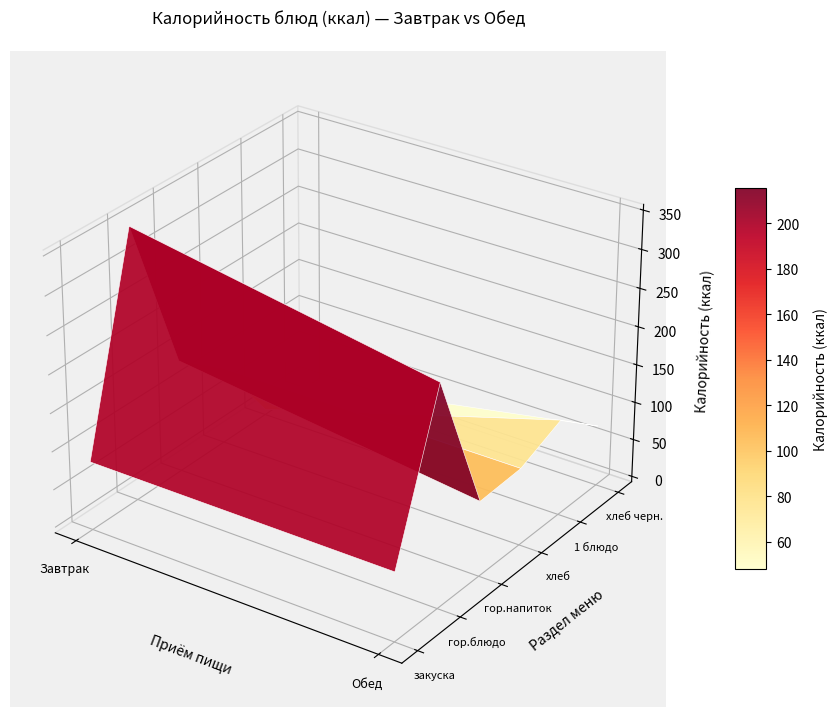

Reading left to right, list all the values displayed in this chart.

закуска: 0=82.8	1=82.8
гор.блюдо: 0=350.0	1=280.0
гор.напиток: 0=141.0	1=91.0
хлеб: 0=94.0	1=94.0
1 блюдо: 0=0.0	1=118.6
хлеб черн.: 0=0.0	1=72.4